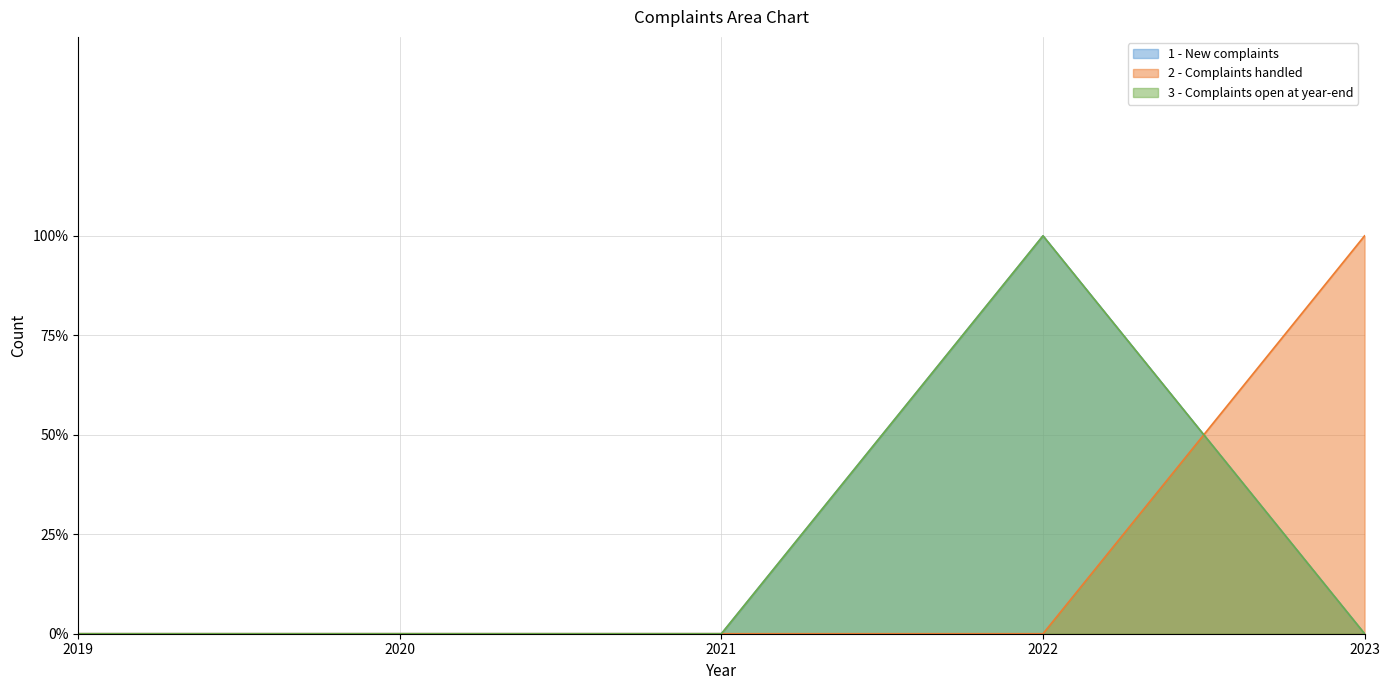

List the labels in order of 1 - New complaints value, largest first.

2022, 2019, 2020, 2021, 2023